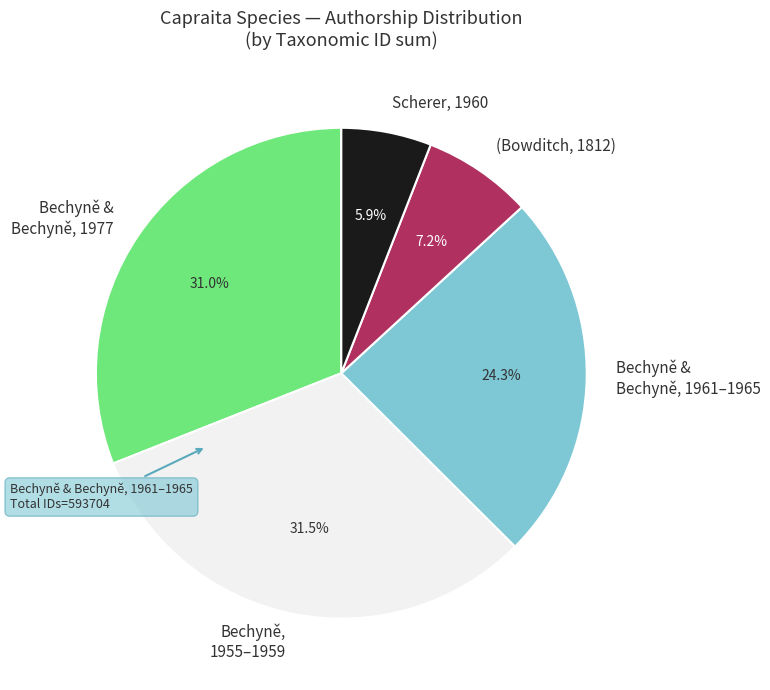

How many segments does this pie chart have?

5